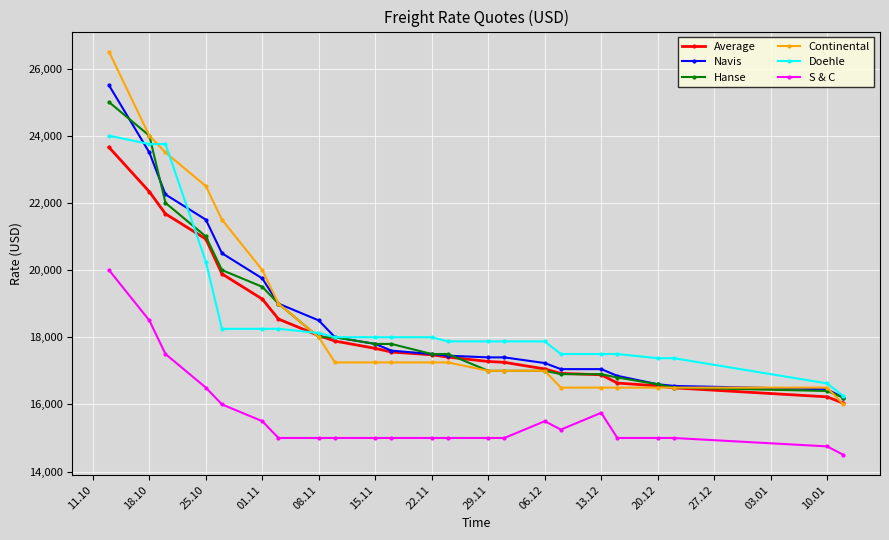

What is the highest value of the Hanse series?

25000